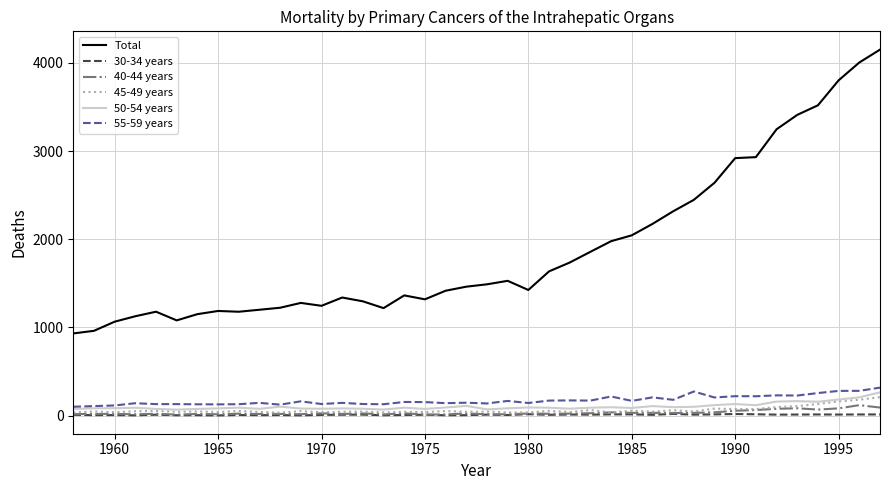

How many values in the 45-49 years series are below 48?

19